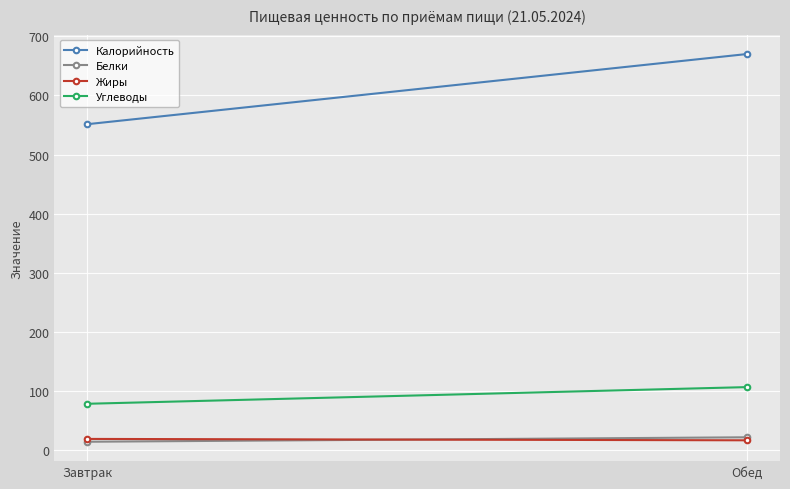

How many lines are shown in the chart?

4